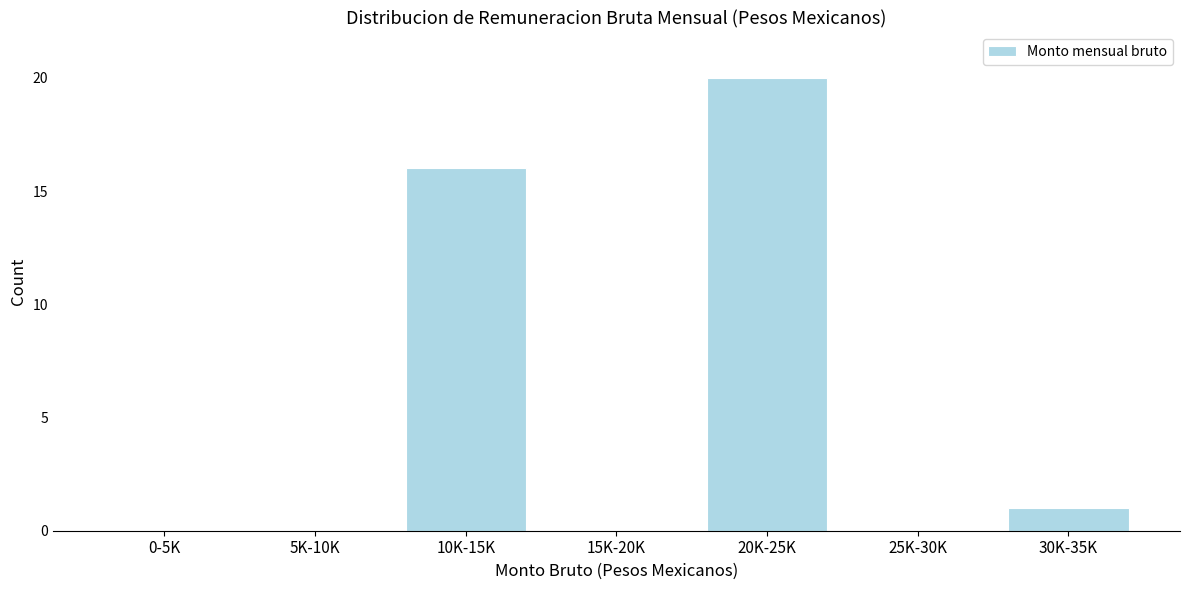

Reading left to right, list all the values displayed in this chart.

0-5K=0	5K-10K=0	10K-15K=16	15K-20K=0	20K-25K=20	25K-30K=0	30K-35K=1